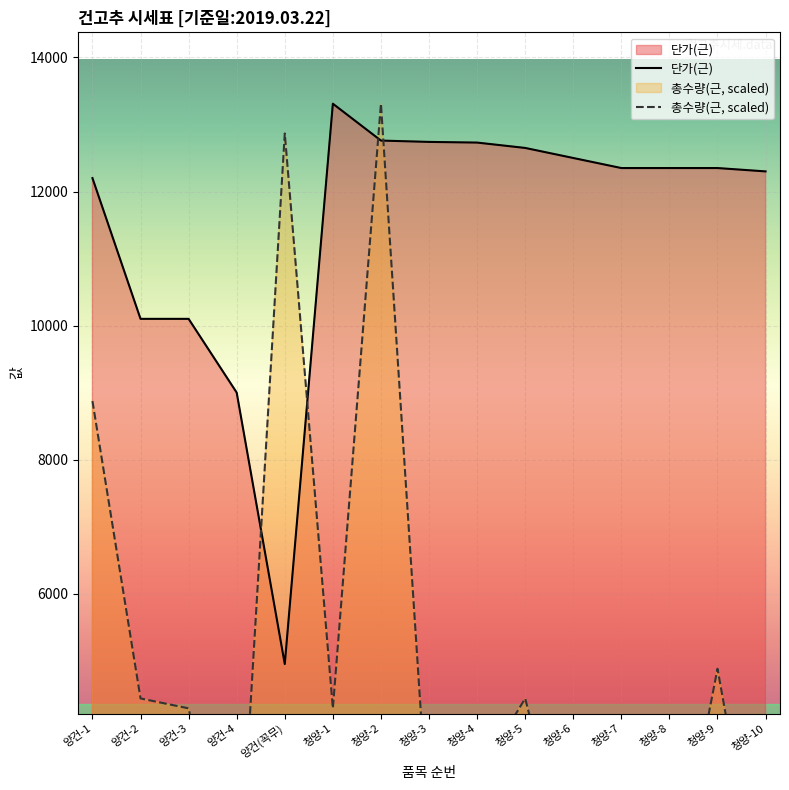

How many times do 단가(근) and 총수량(근, scaled) cross each other?

4